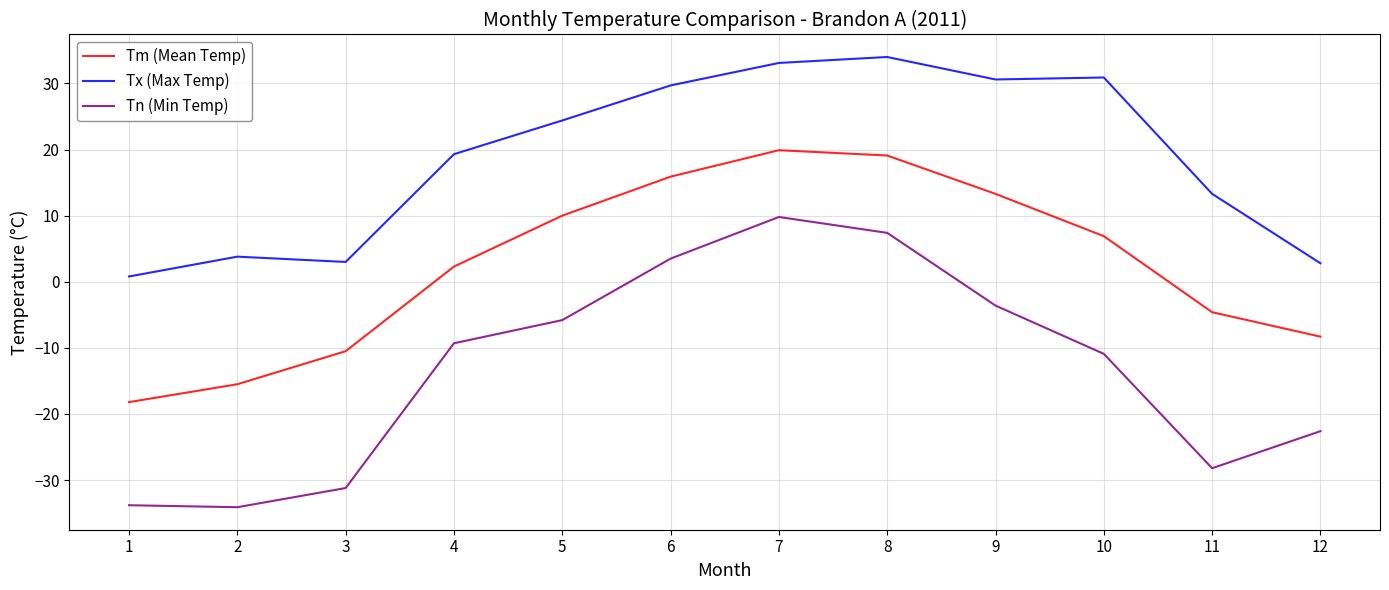

What is the minimum value for Tn (Min Temp)?

-34.1